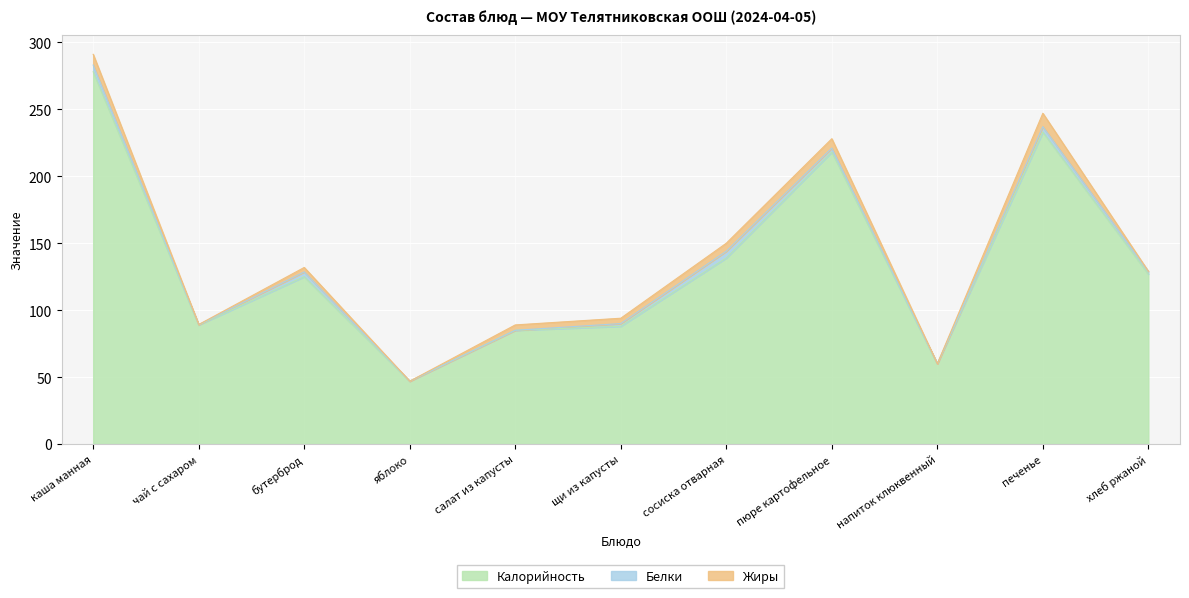

Rank the series by their maximum value, from highest to lowest.

Калорийность, Жиры, Белки